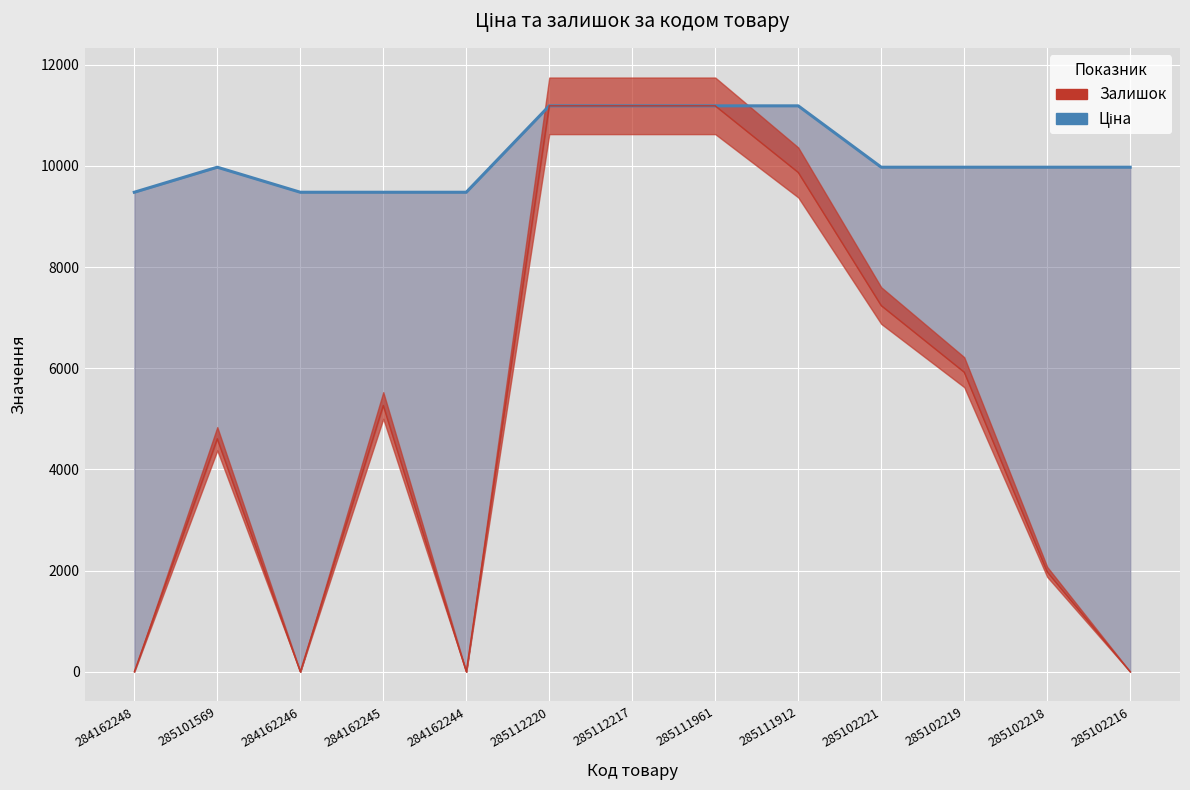

What is the label of the 11th point from the left?

285102219